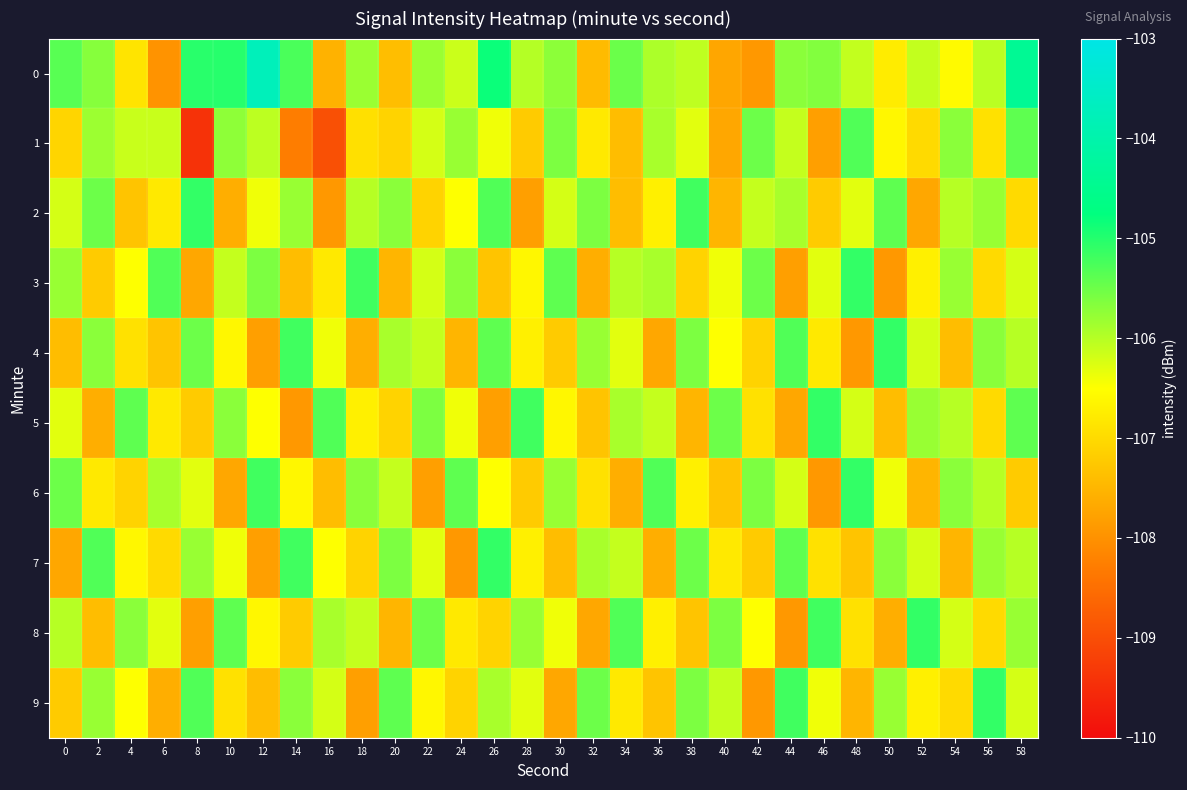

What is the difference between the highest and lowest values at 44?

2.7